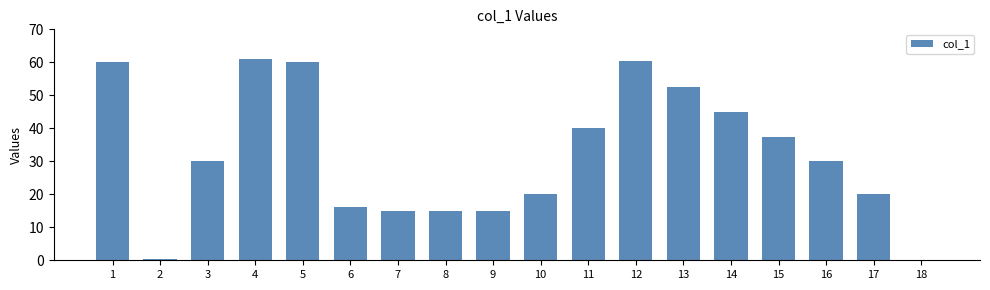

What is the greatest value displayed?

61.0